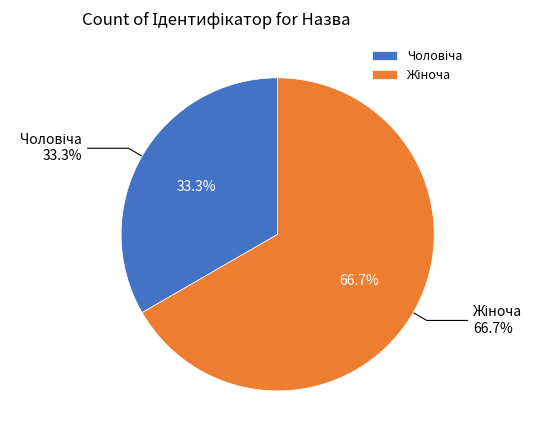

To the nearest percent, what is the difference between the largest and smallest slice percentages?

33%